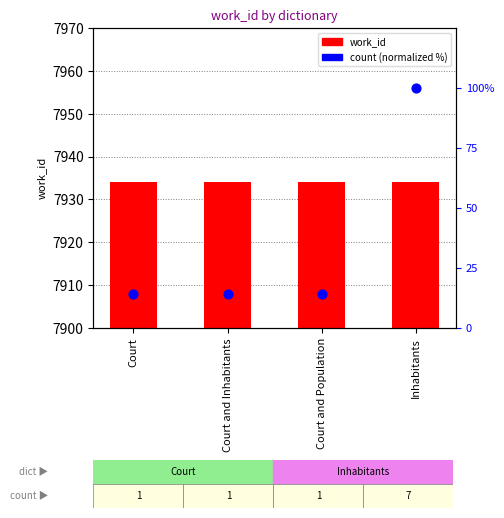

What are all the series names shown in the legend?

work_id, count (normalized %)